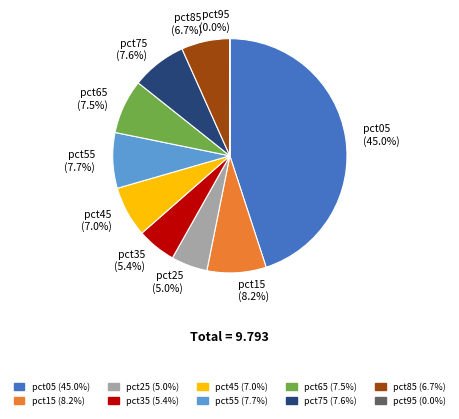

Is pct45 the majority of the pie?

No